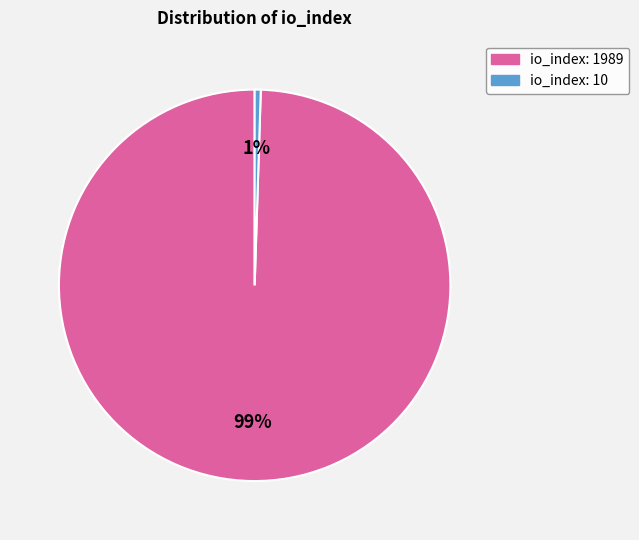

Which category has the biggest portion of the pie?

io_index: 1989